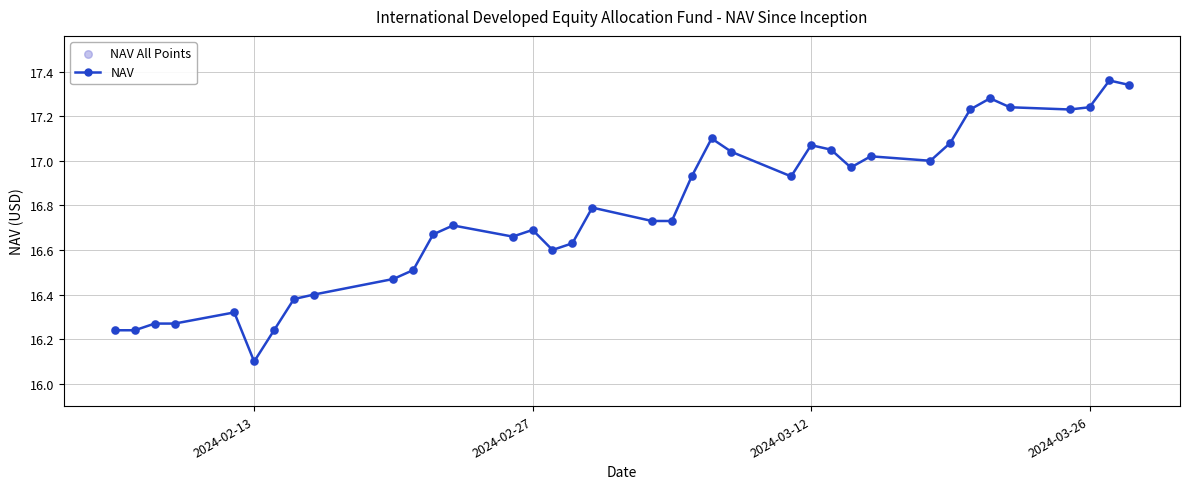

What is the sum of all values?

620.8